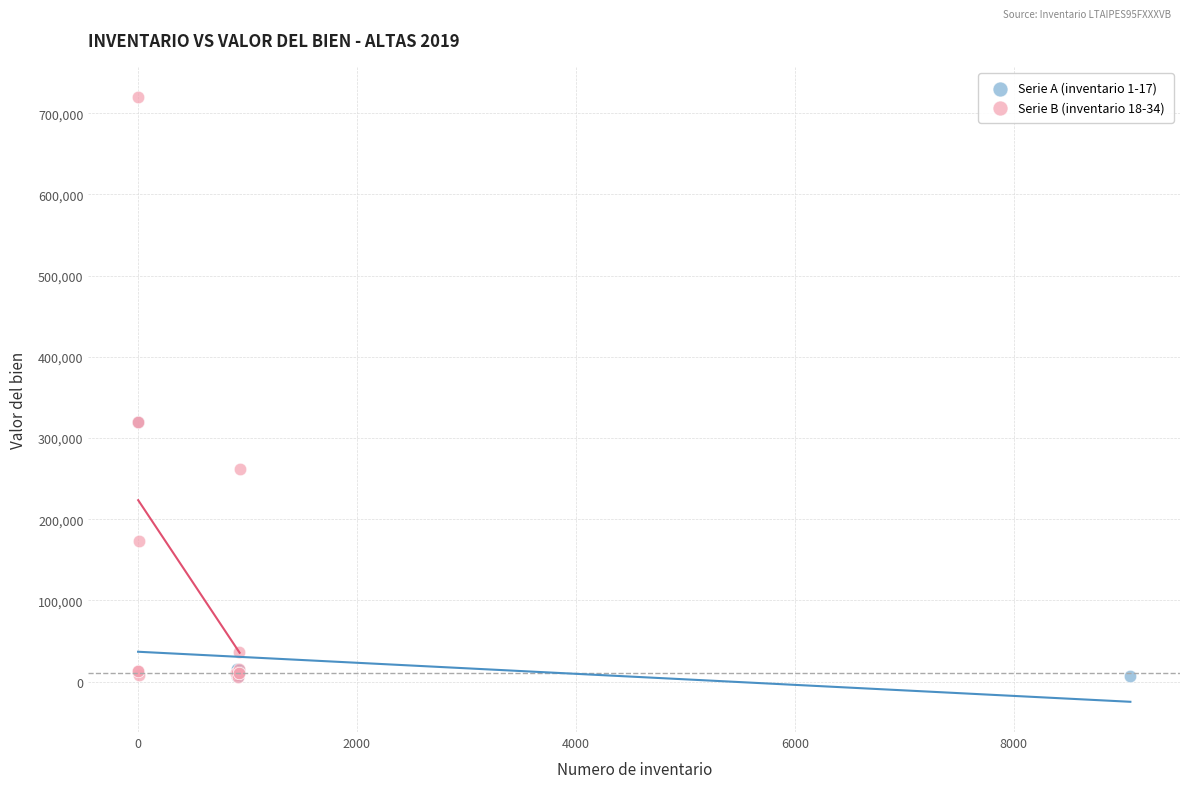

Which series has the widest spread of Y values?

Serie B (inventario 18-34)